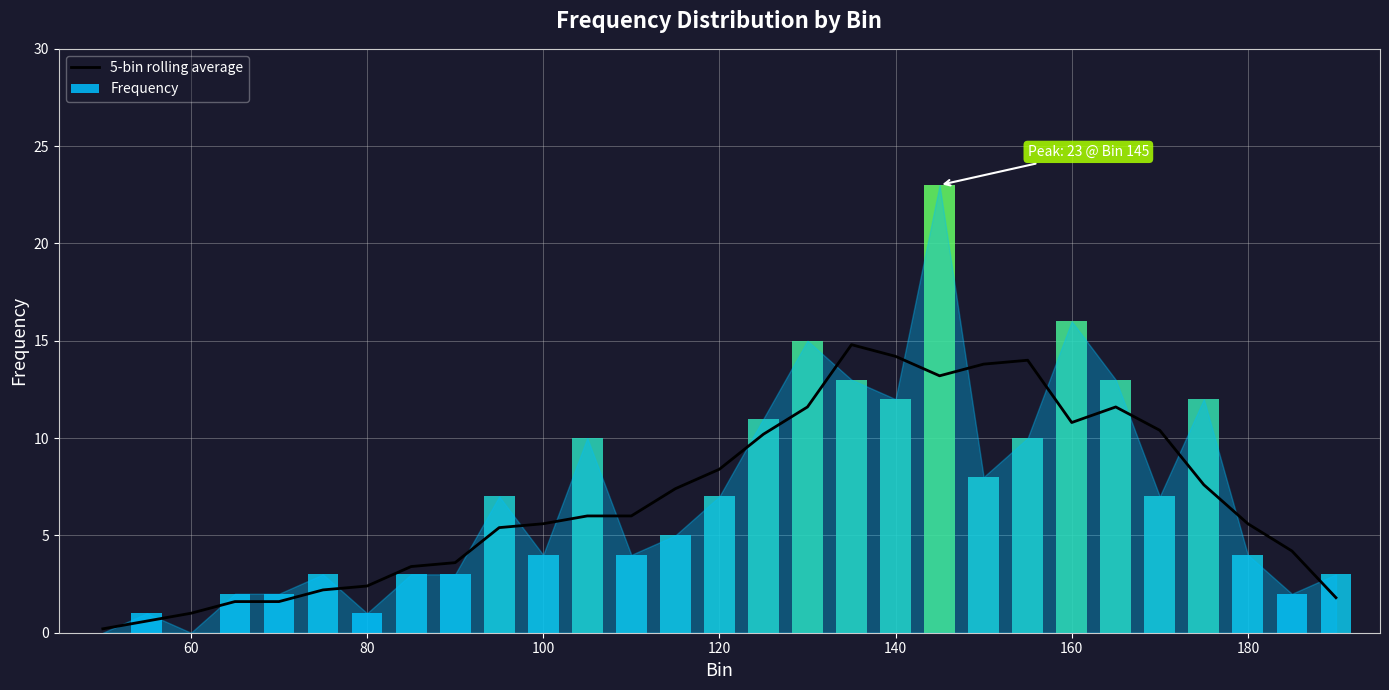

True or false: 5-bin rolling average has a value of 1.0 at 60.

True